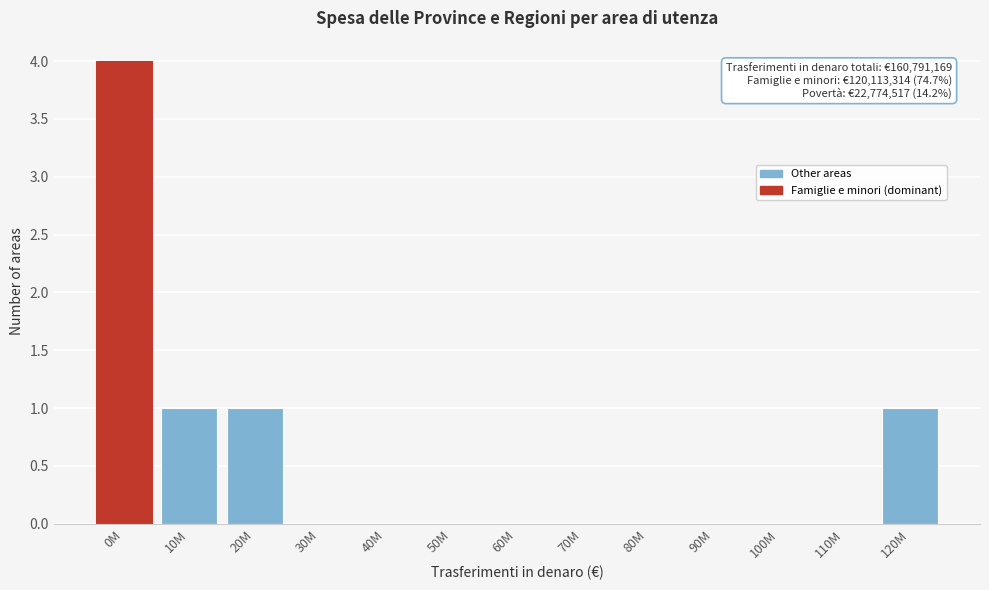

Reading left to right, list all the values displayed in this chart.

0M=4	10M=1	20M=1	30M=0	40M=0	50M=0	60M=0	70M=0	80M=0	90M=0	100M=0	110M=0	120M=1